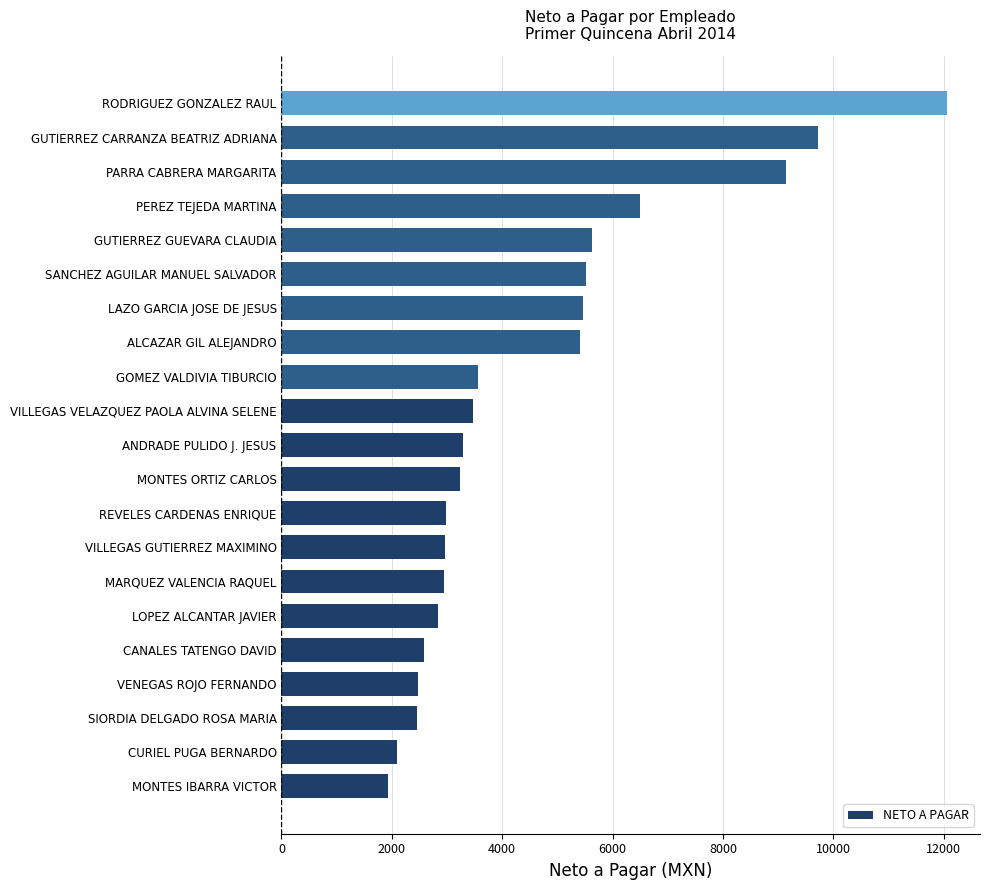

What is the change in value from VENEGAS ROJO FERNANDO to GOMEZ VALDIVIA TIBURCIO?

+1099.1